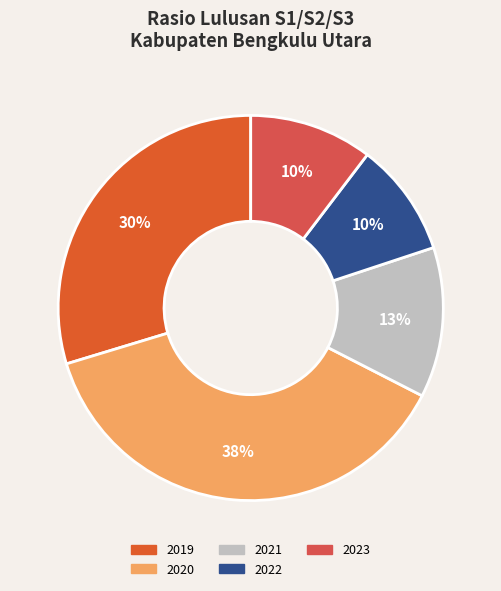

How many segments does this pie chart have?

5